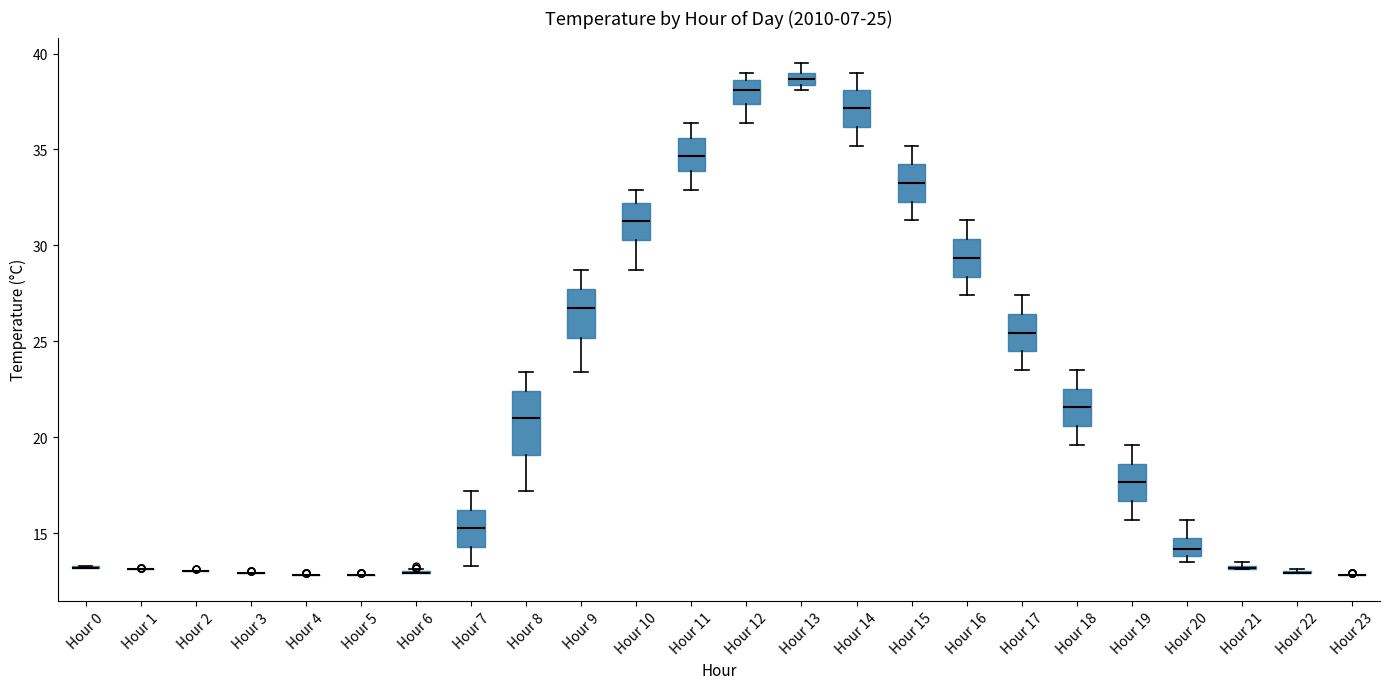

Comparing the boxes themselves (not the whiskers), which one is the tallest?

Hour 8